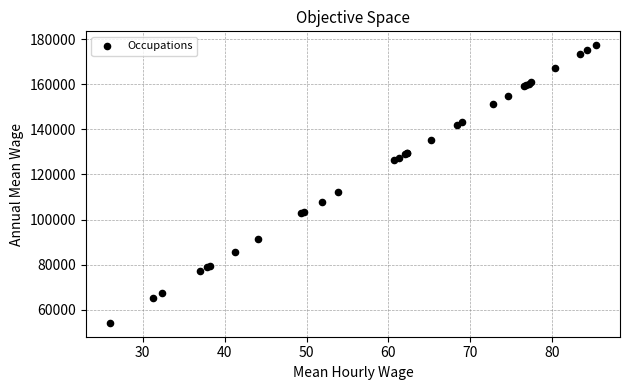

What Y value in the scatter plot is closest to 115763?

112037